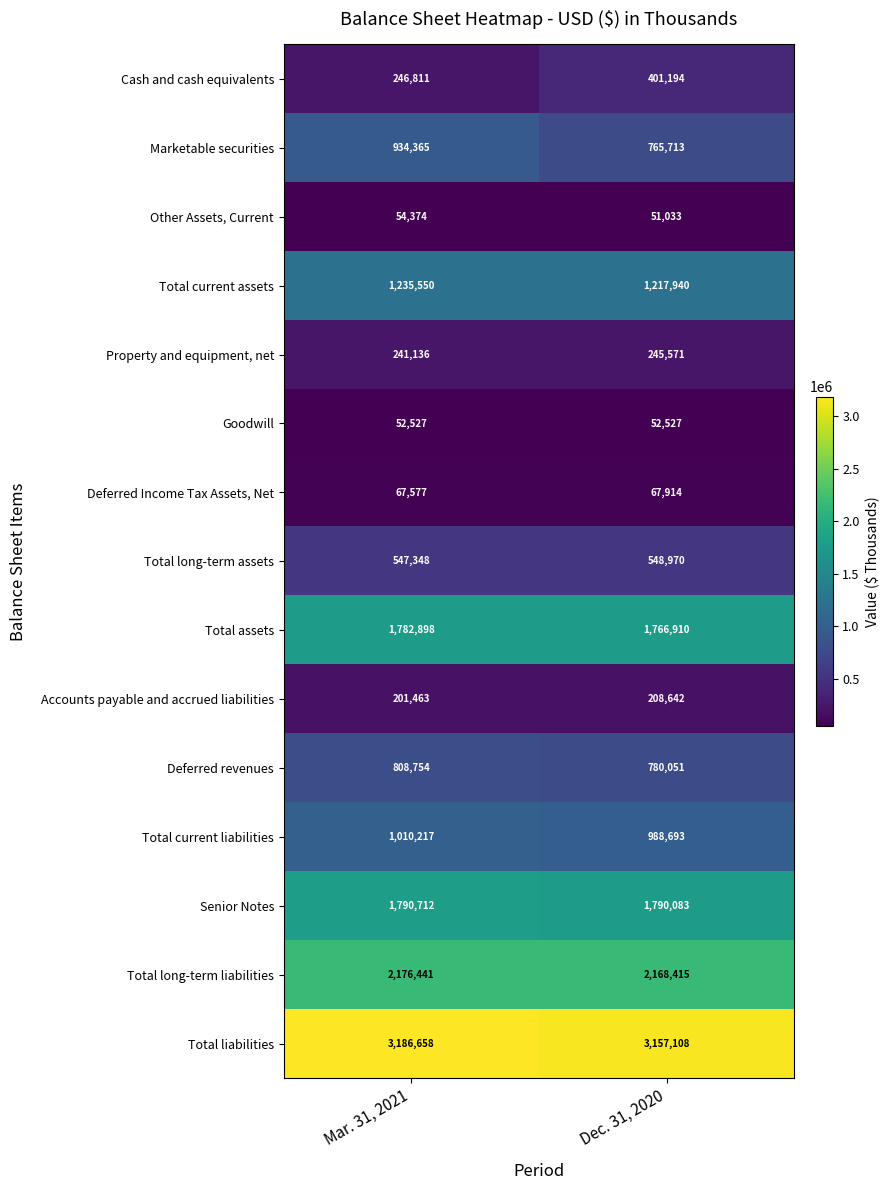

The value of Other Assets, Current at Dec. 31, 2020 is 87389. True or false?

False